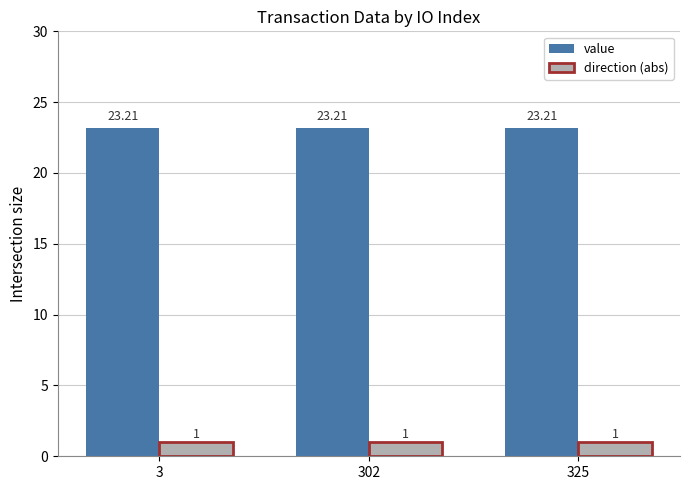

At how many categories does at least one series exceed 3?

3